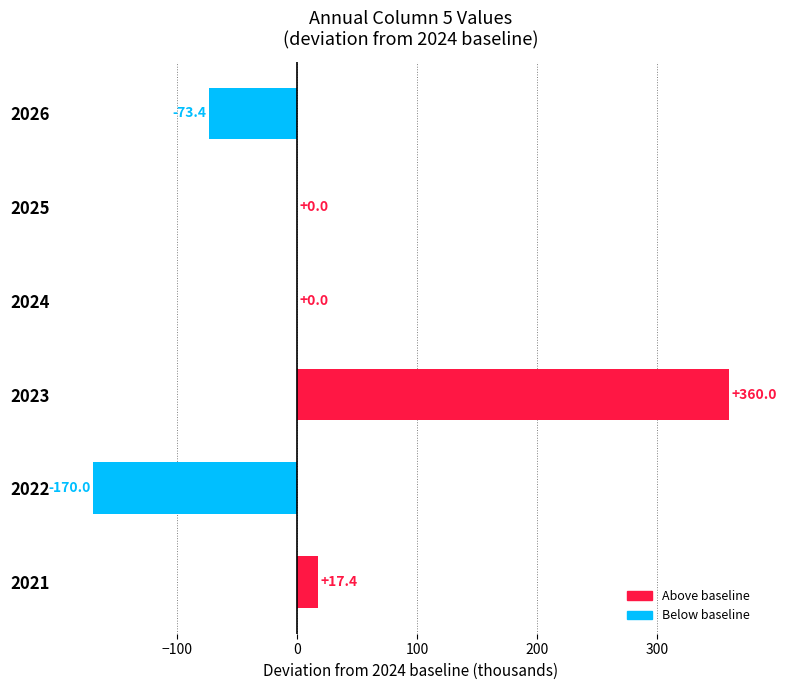

What is the greatest value displayed?

360.0